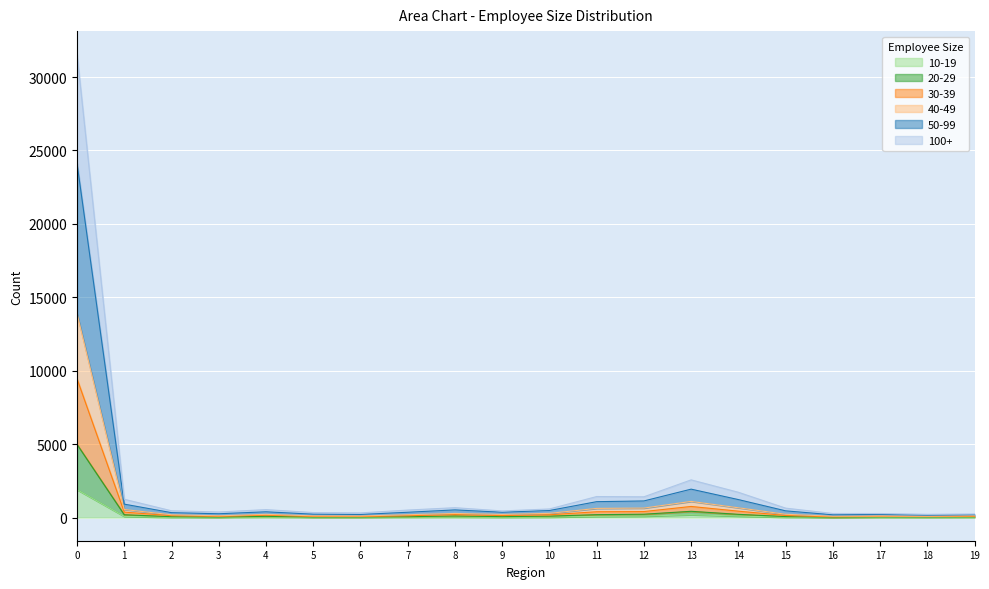

True or false: 10-19 has a value of 1899 at 0.

True